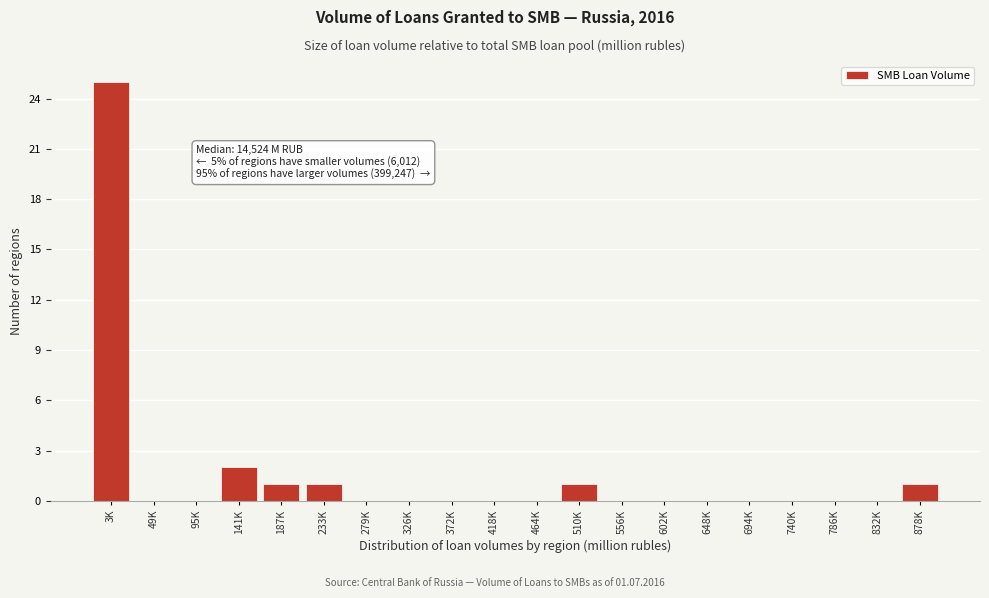

Reading left to right, extract all data points from this chart.

3K=25	49K=0	95K=0	141K=2	187K=1	233K=1	279K=0	326K=0	372K=0	418K=0	464K=0	510K=1	556K=0	602K=0	648K=0	694K=0	740K=0	786K=0	832K=0	878K=1